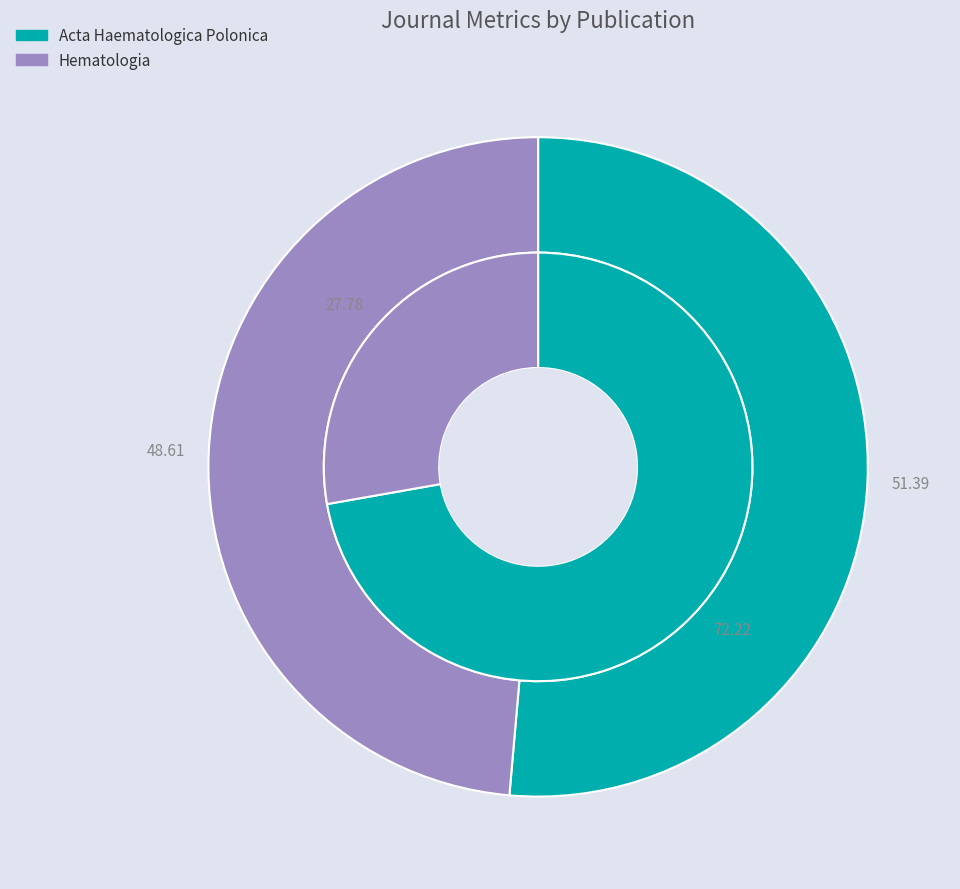

Is it true that Acta Haematologica Polonica is 51% of the pie?

True